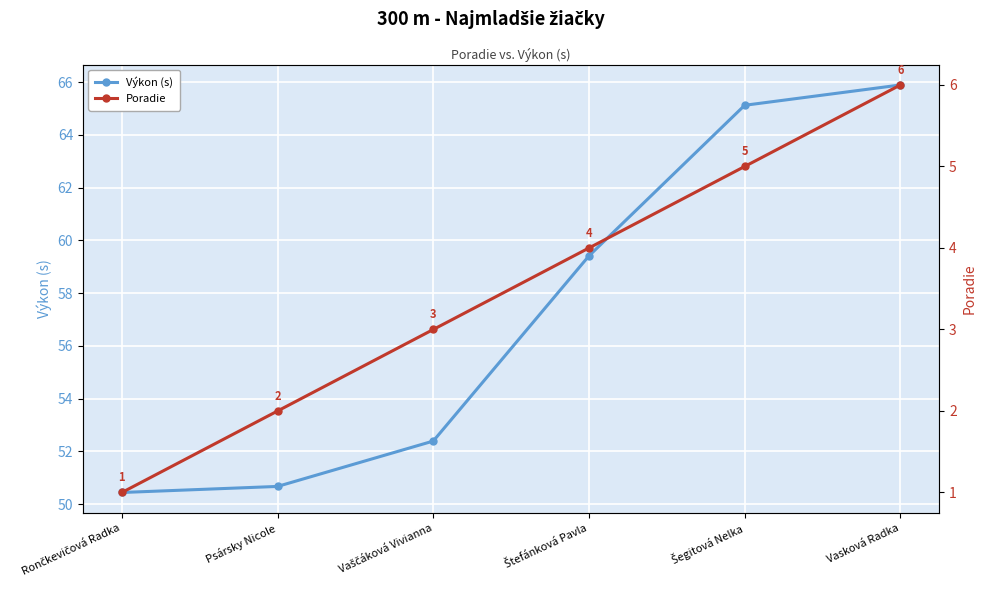

True or false: Výkon (s) has more than 1 points higher than both neighbors.

False